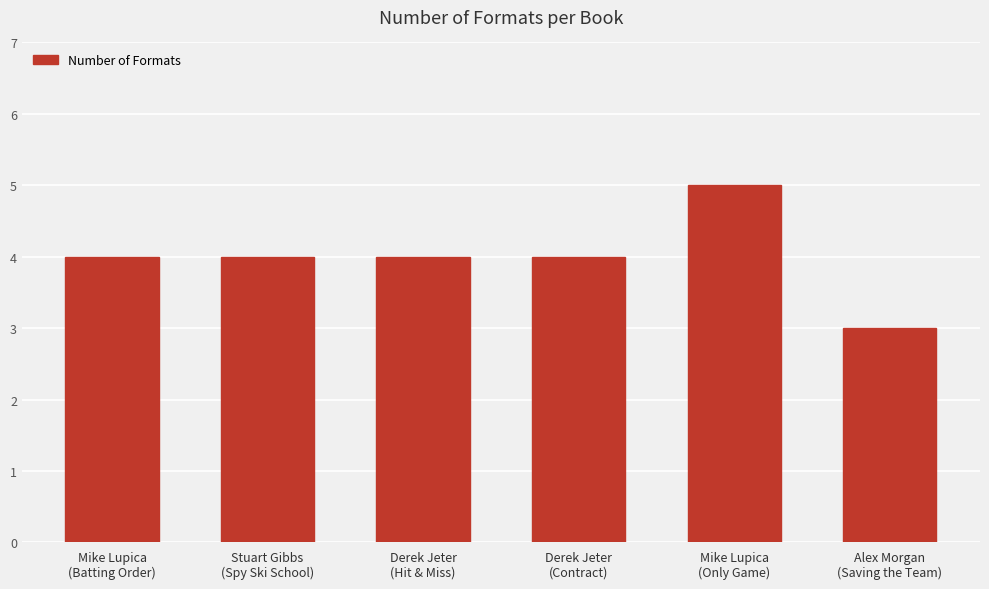

Reading left to right, what are all the values shown in this chart?

4	4	4	4	5	3